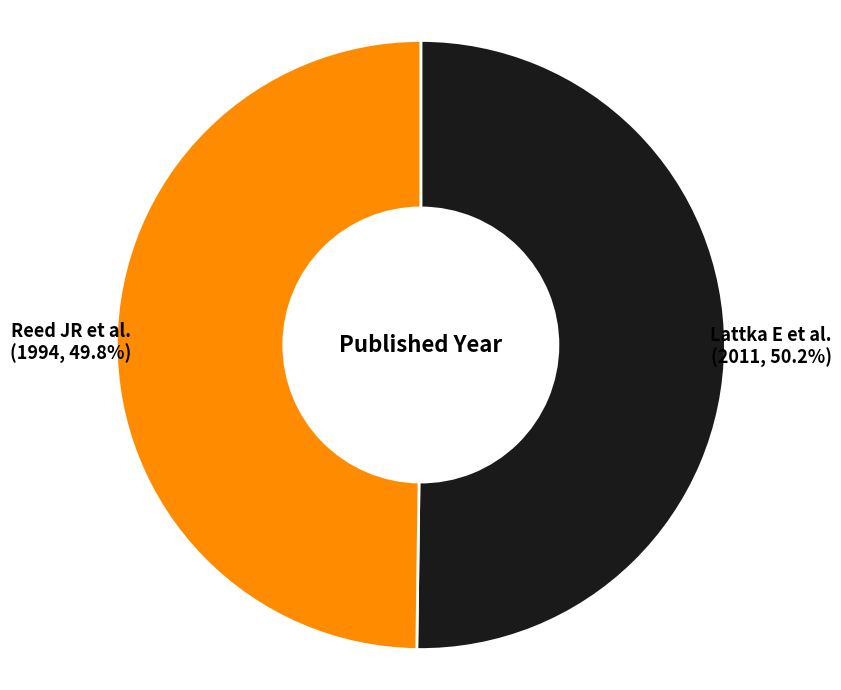

Count the number of slices in the pie.

2